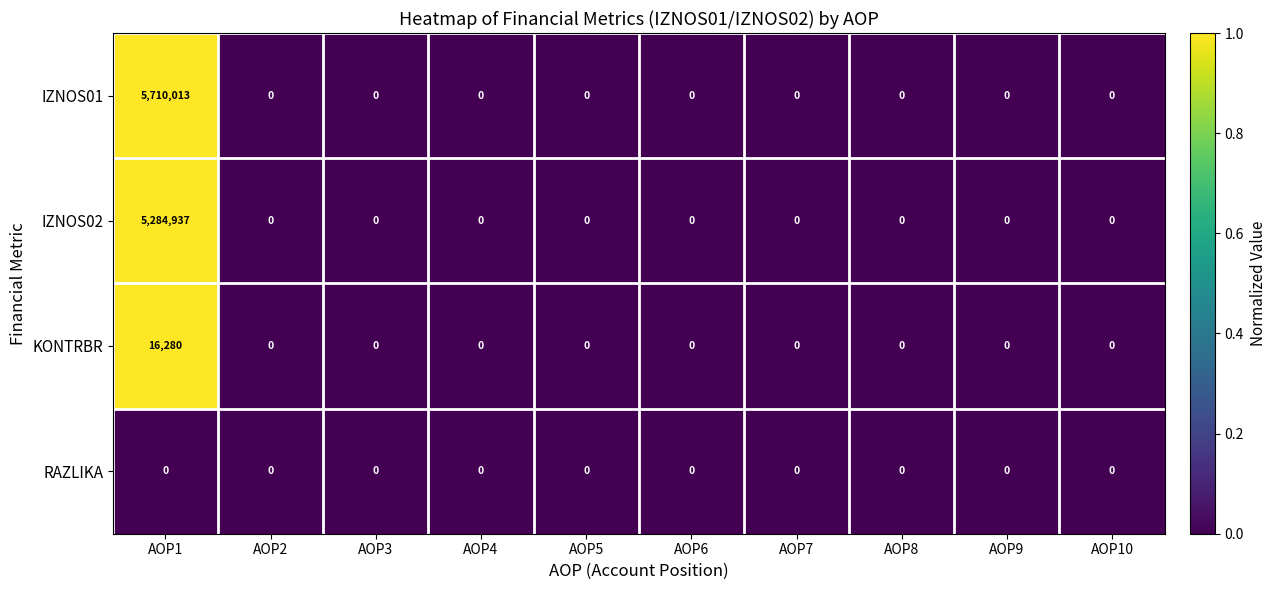

Which category has the highest value in the IZNOS01 series?

AOP1